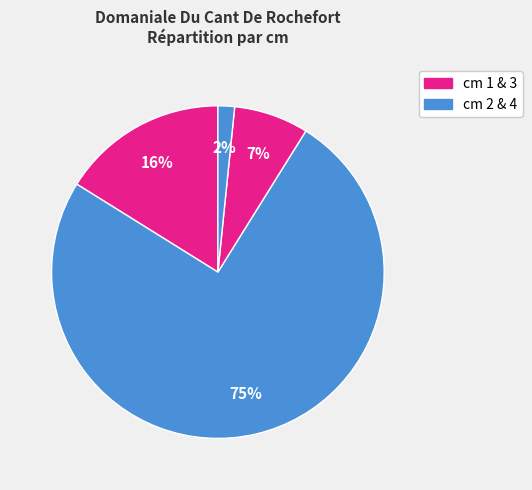

How many segments does this pie chart have?

4